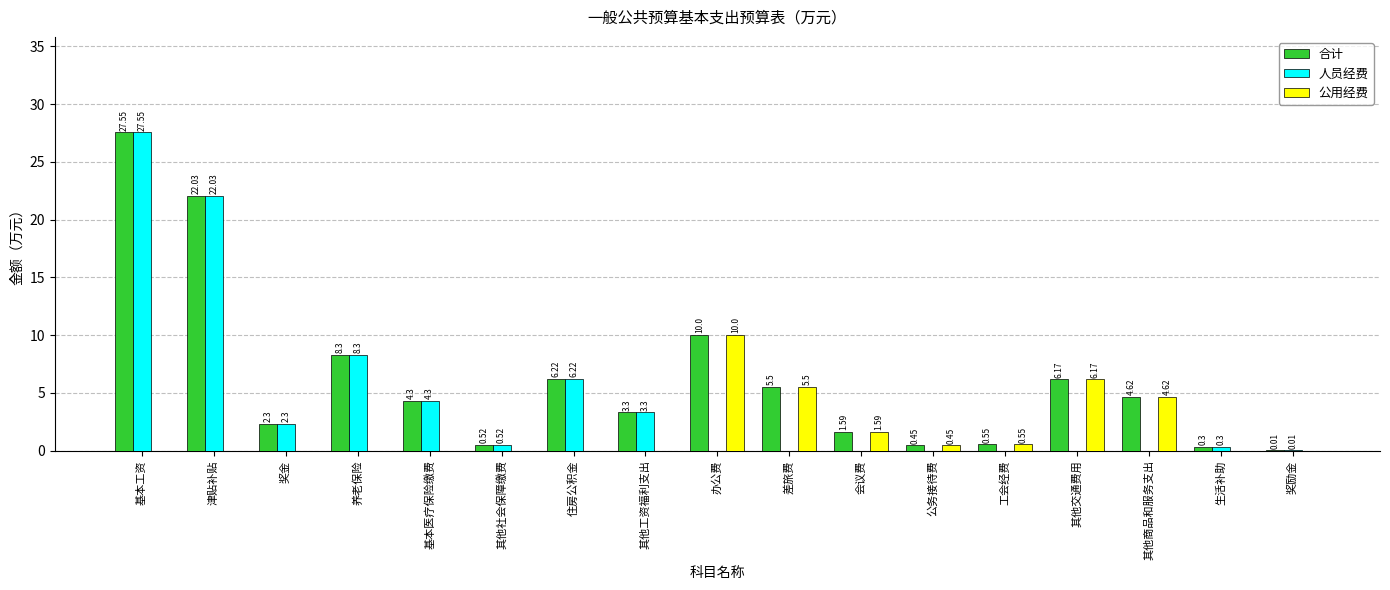

How many values in the 公用经费 series exceed 0?

7